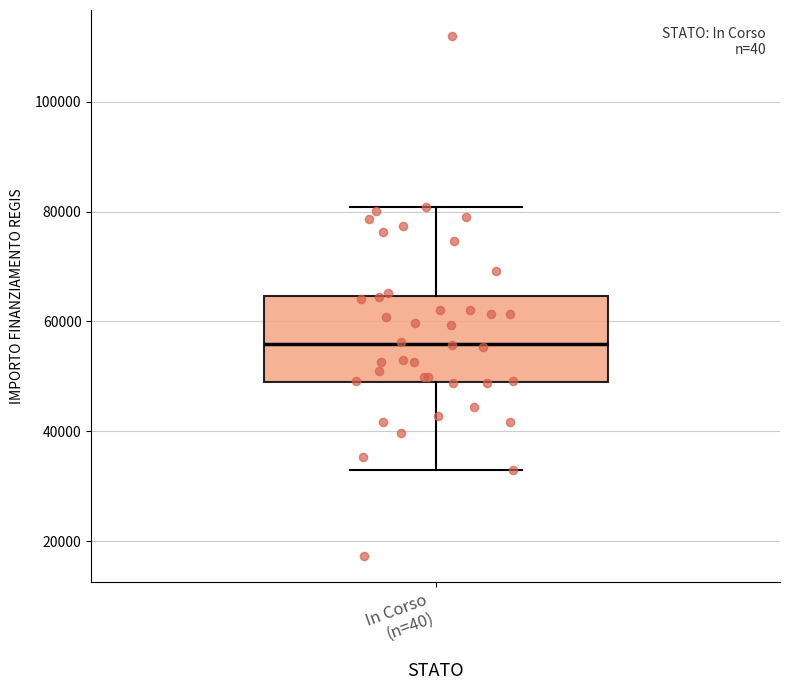

Transcribe this box plot: give where the median line is, the range the box spans, and where the two whiskers end, as read against the y-axis. The values are not printed on the chart, so give them approximately, as read against the axis.

median 56000, box 50000 to 64000, whiskers 32000 to 80000